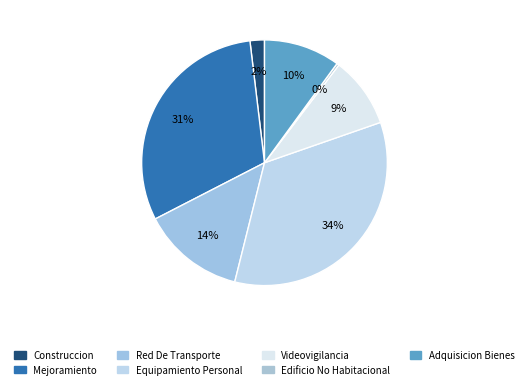

To the nearest percent, what is the average slice percentage?

14%